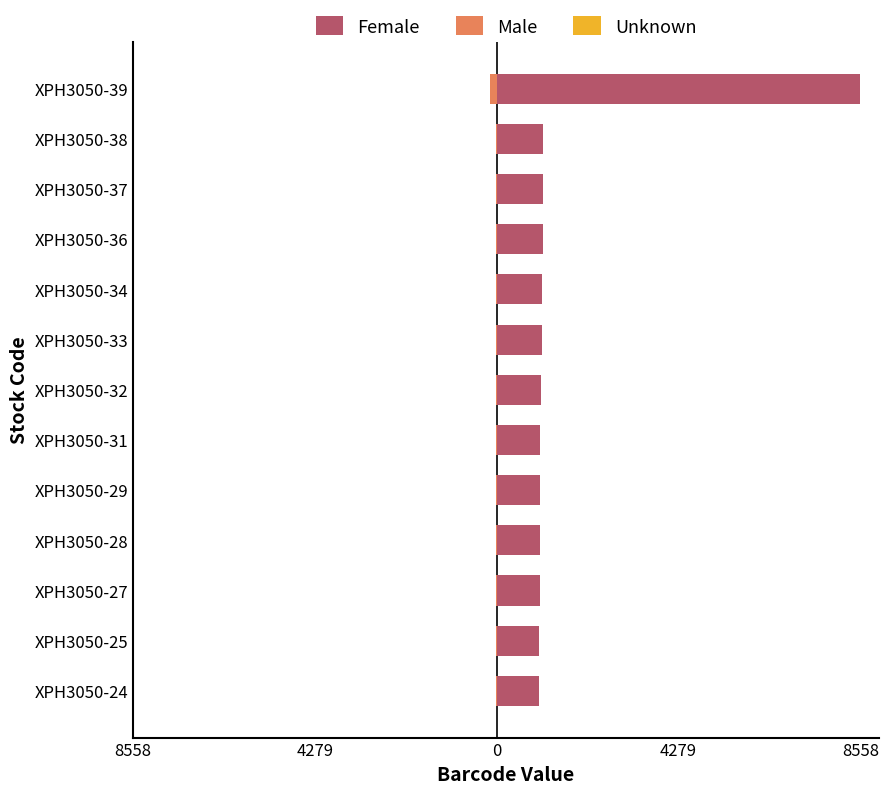

What is the lowest value of the Unknown series?

3